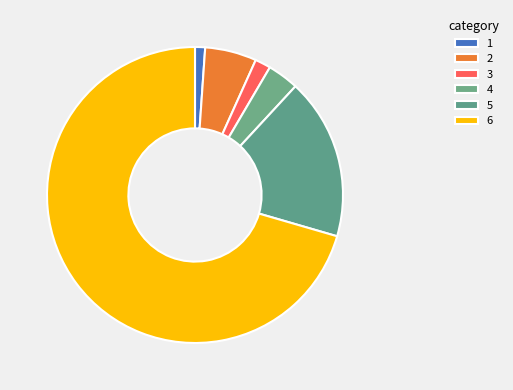

What is the smallest slice in the pie chart?

1